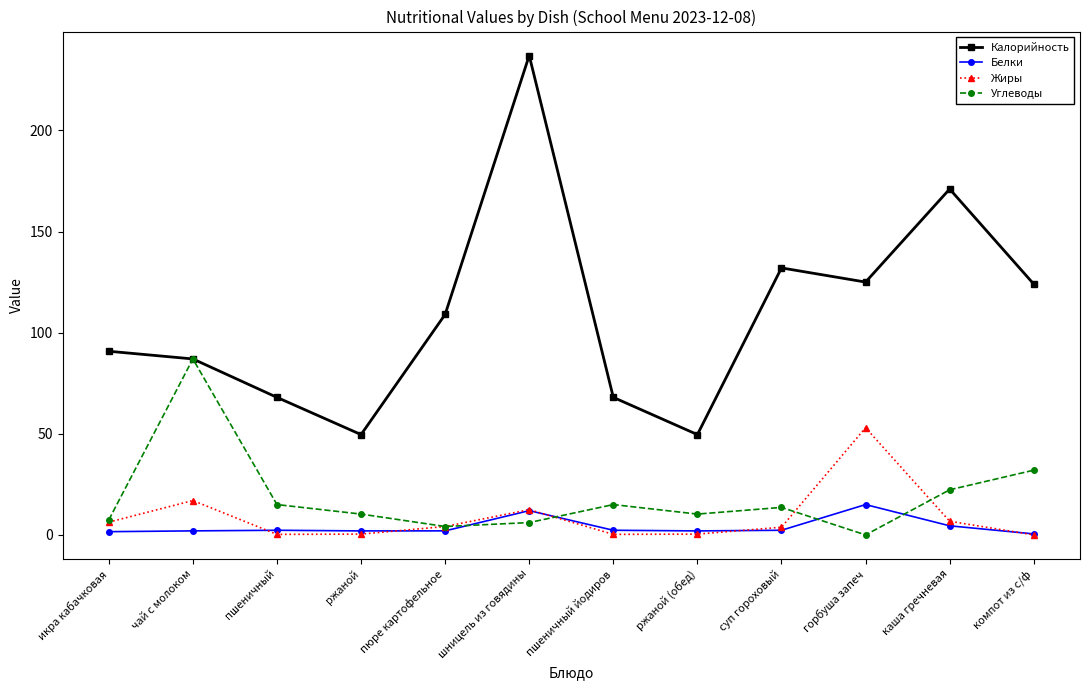

What are all the series names shown in the legend?

Калорийность, Белки, Жиры, Углеводы